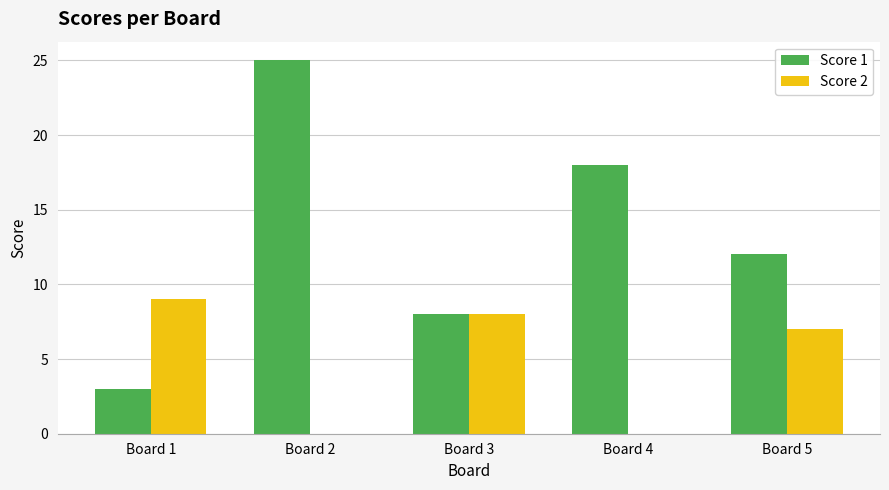

Count the Score 1 values in the range 8 to 18.

3